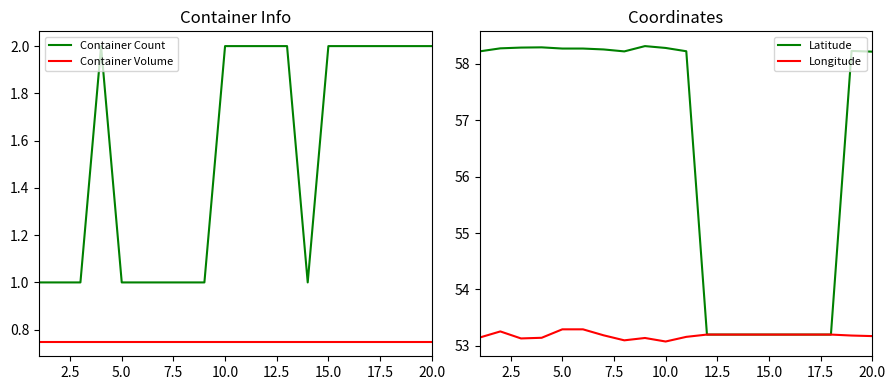

What is the sum of all Container Volume values?

15.0